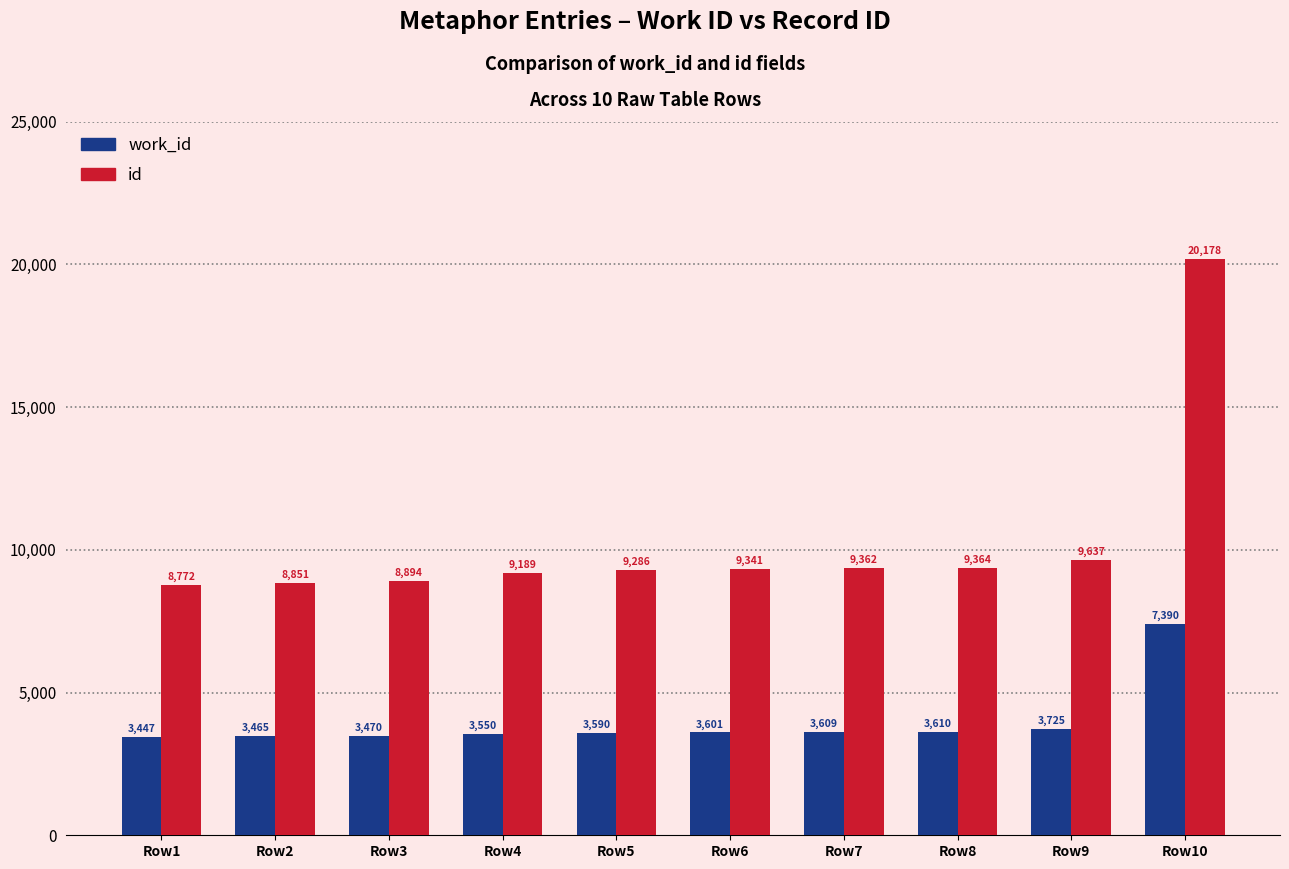

Are the bars grouped side by side (vs. stacked)?

Yes